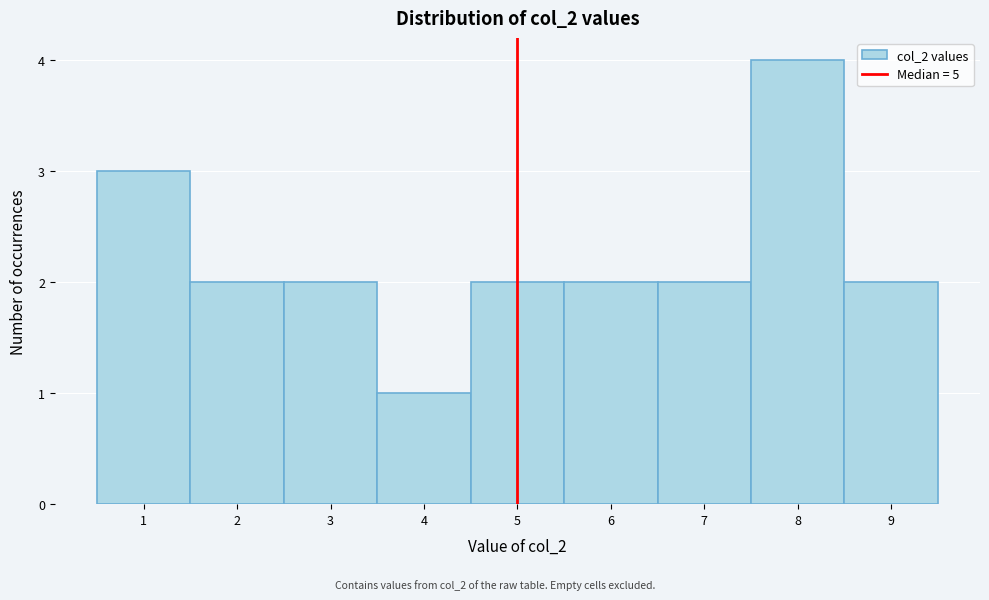

Reading left to right, transcribe this chart: for each bar, give the range it covers on the x-axis and its height. The values are not printed on the chart, so give them approximately, as read against the axis.

0.5 to 1.5: 3
1.5 to 2.5: 2
2.5 to 3.5: 2
3.5 to 4.5: 1
4.5 to 5.5: 2
5.5 to 6.5: 2
6.5 to 7.5: 2
7.5 to 8.5: 4
8.5 to 9.5: 2